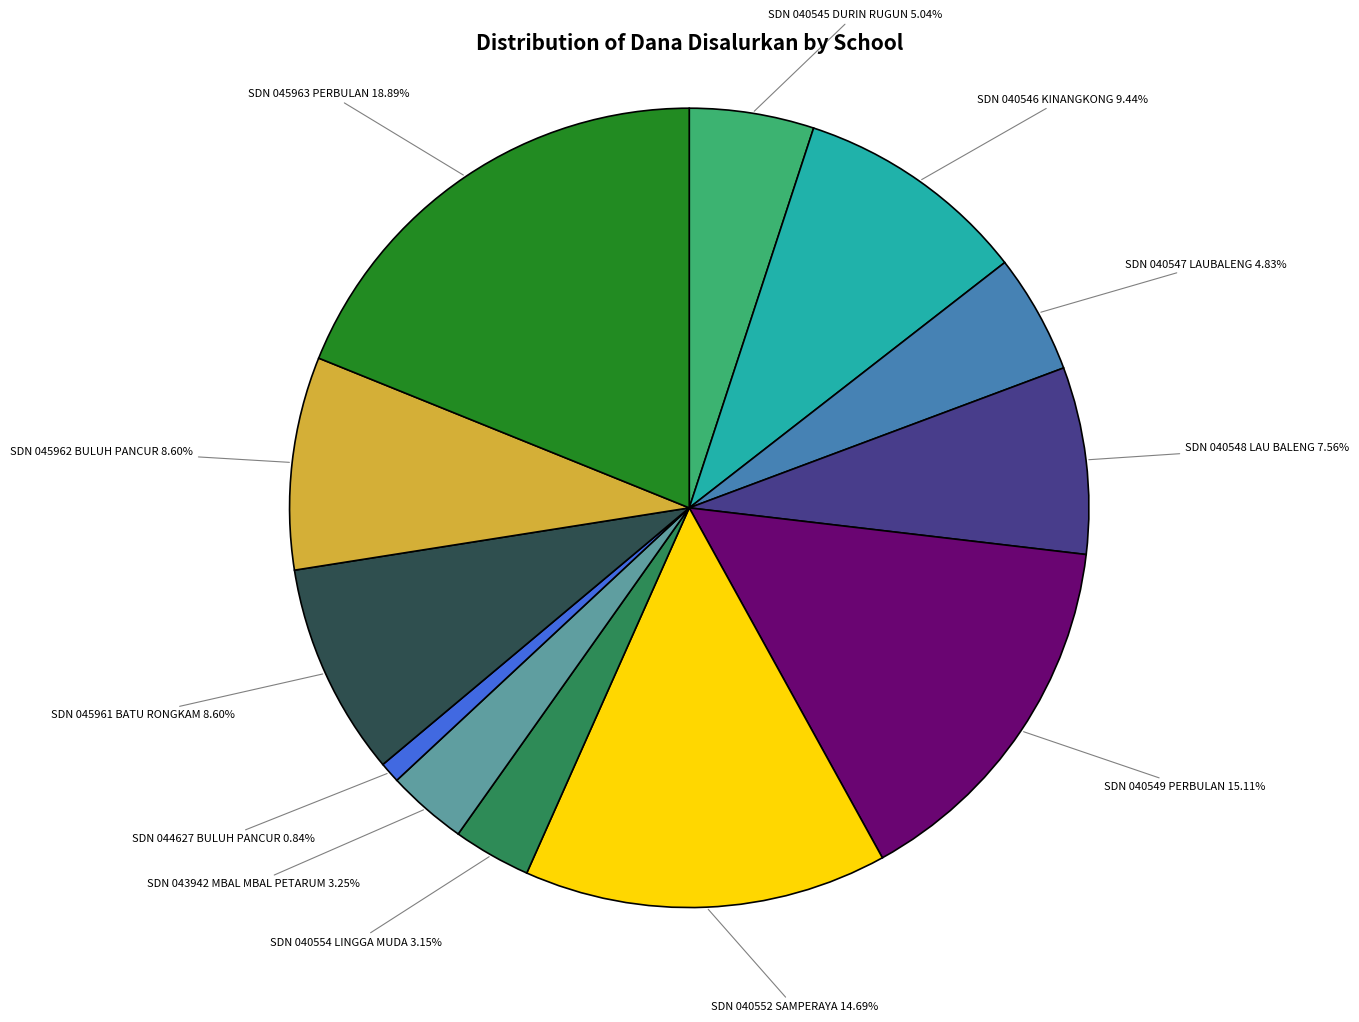

Does any single category account for the majority?

No